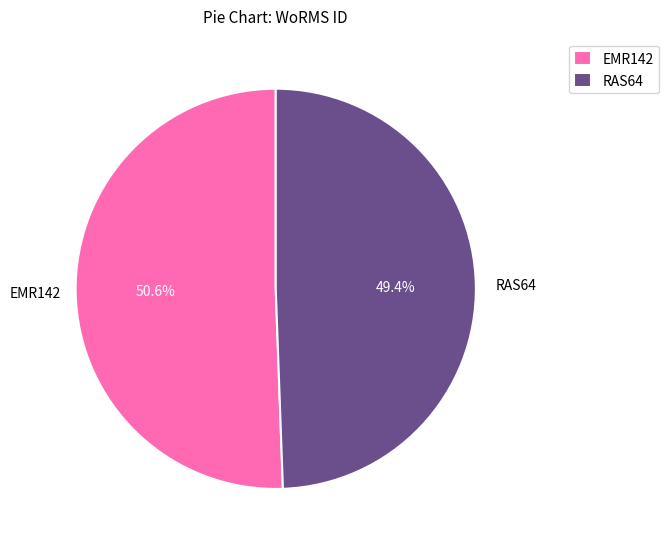

Does any single category account for the majority?

Yes